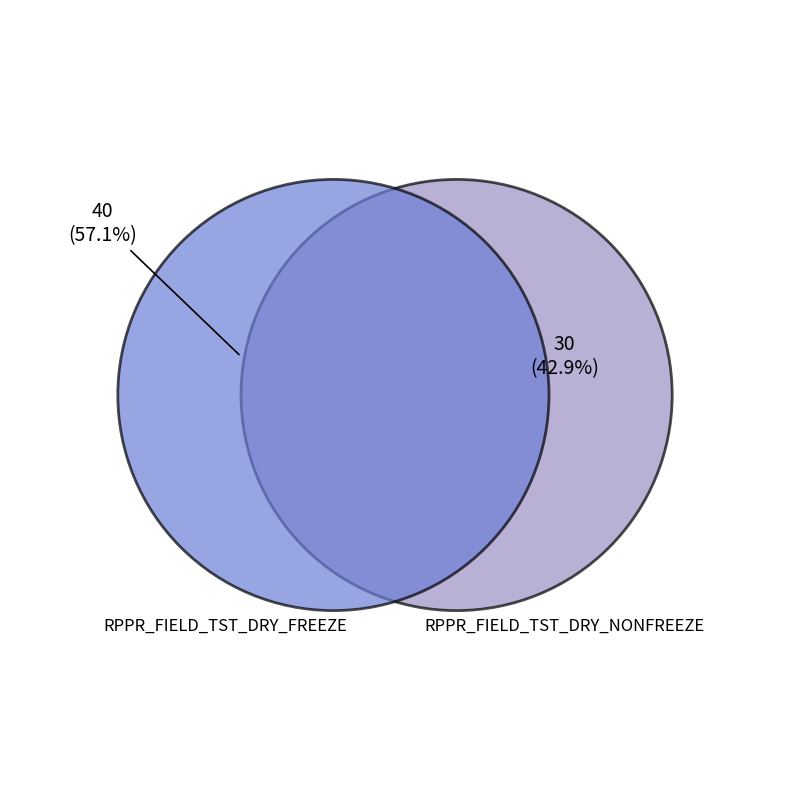

To the nearest percent, what percentage of the pie is RPPR_FIELD_TST_DRY_FREEZE?

57%